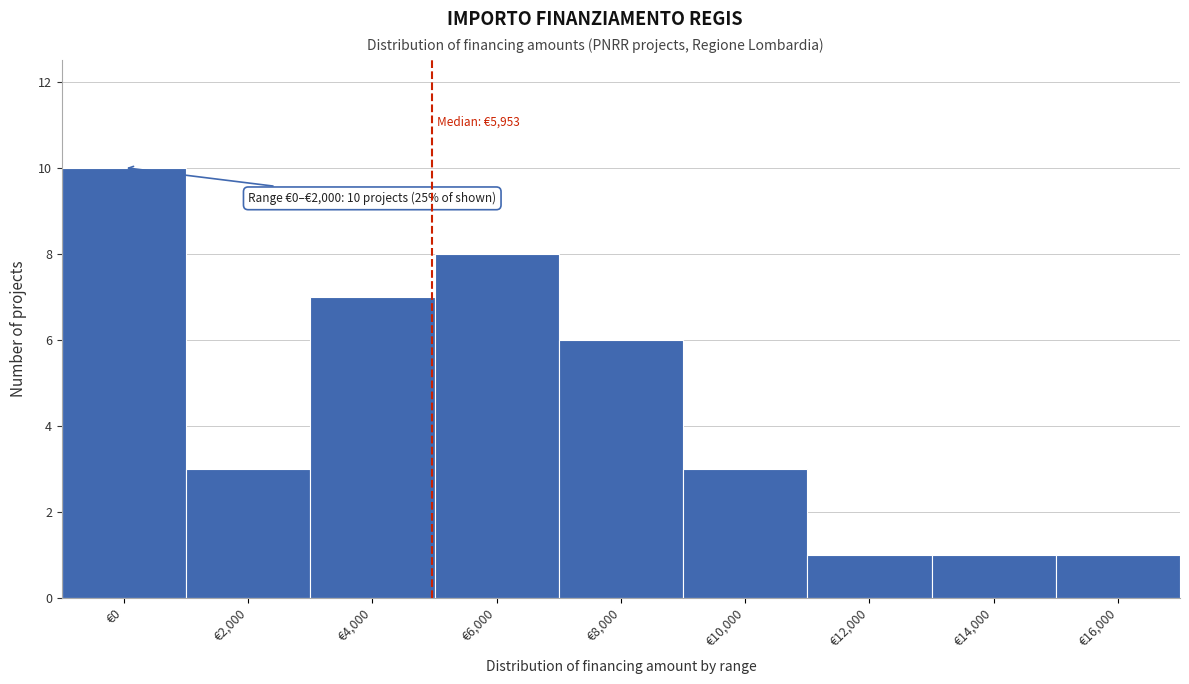

Reading left to right, extract all data points from this chart.

10	3	7	8	6	3	1	1	1